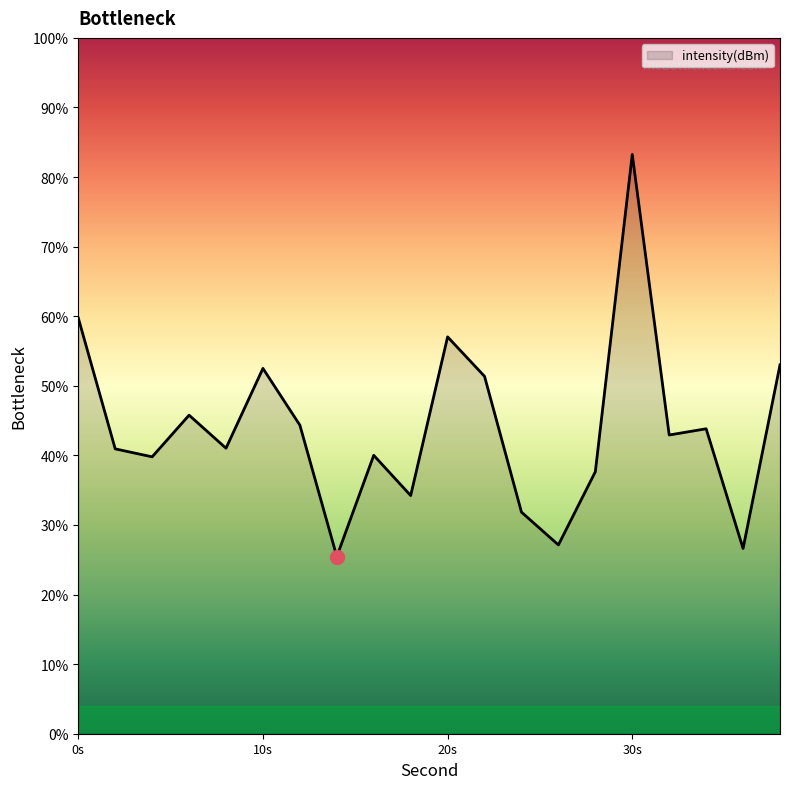

What is the minimum value shown in the chart?

25.5